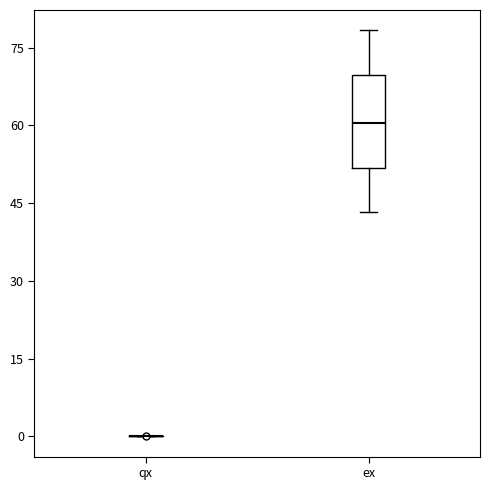

Reading left to right, read every box against the y-axis: the position of its median line, the range the box covers, and the ends of its whiskers. The values are not printed on the chart, so give them approximately, as read against the axis.

qx: box collapsed to a line at 0, whiskers 0 to 0
ex: median 60, box 52 to 70, whiskers 44 to 78